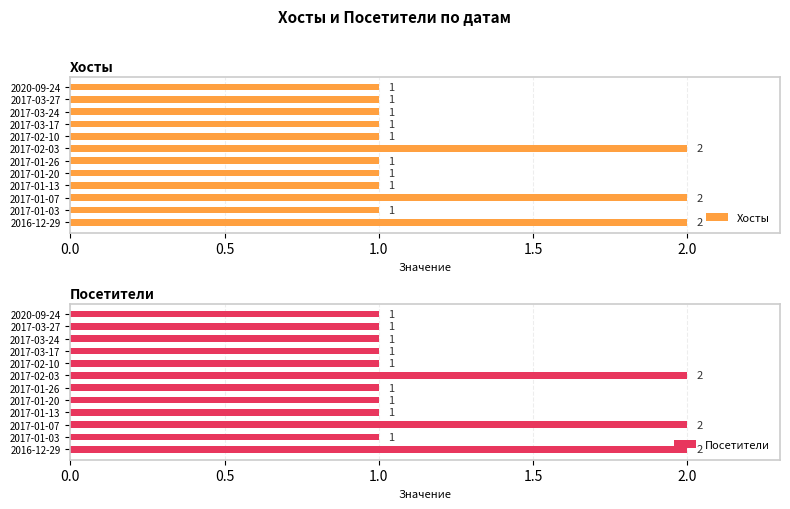

What is the average value of the Хосты series?

1